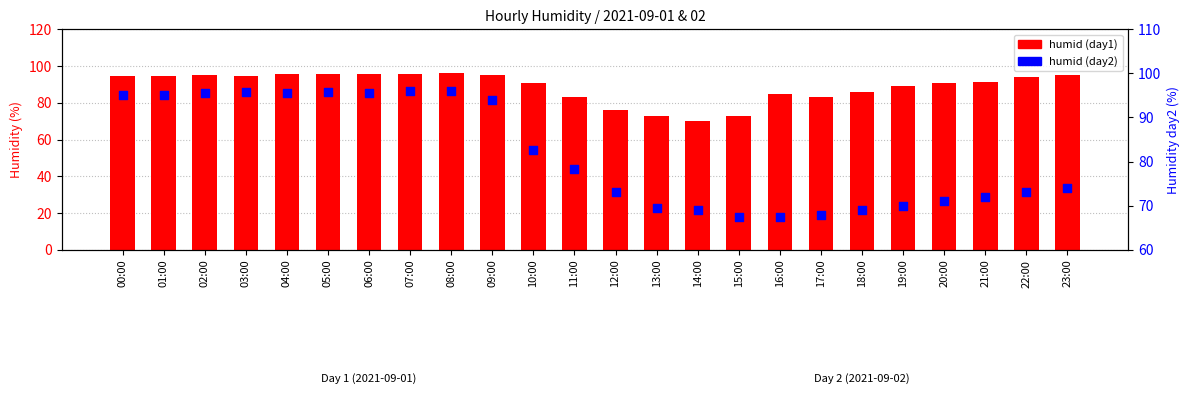

Which series has the widest spread of Y values?

humid (day2)